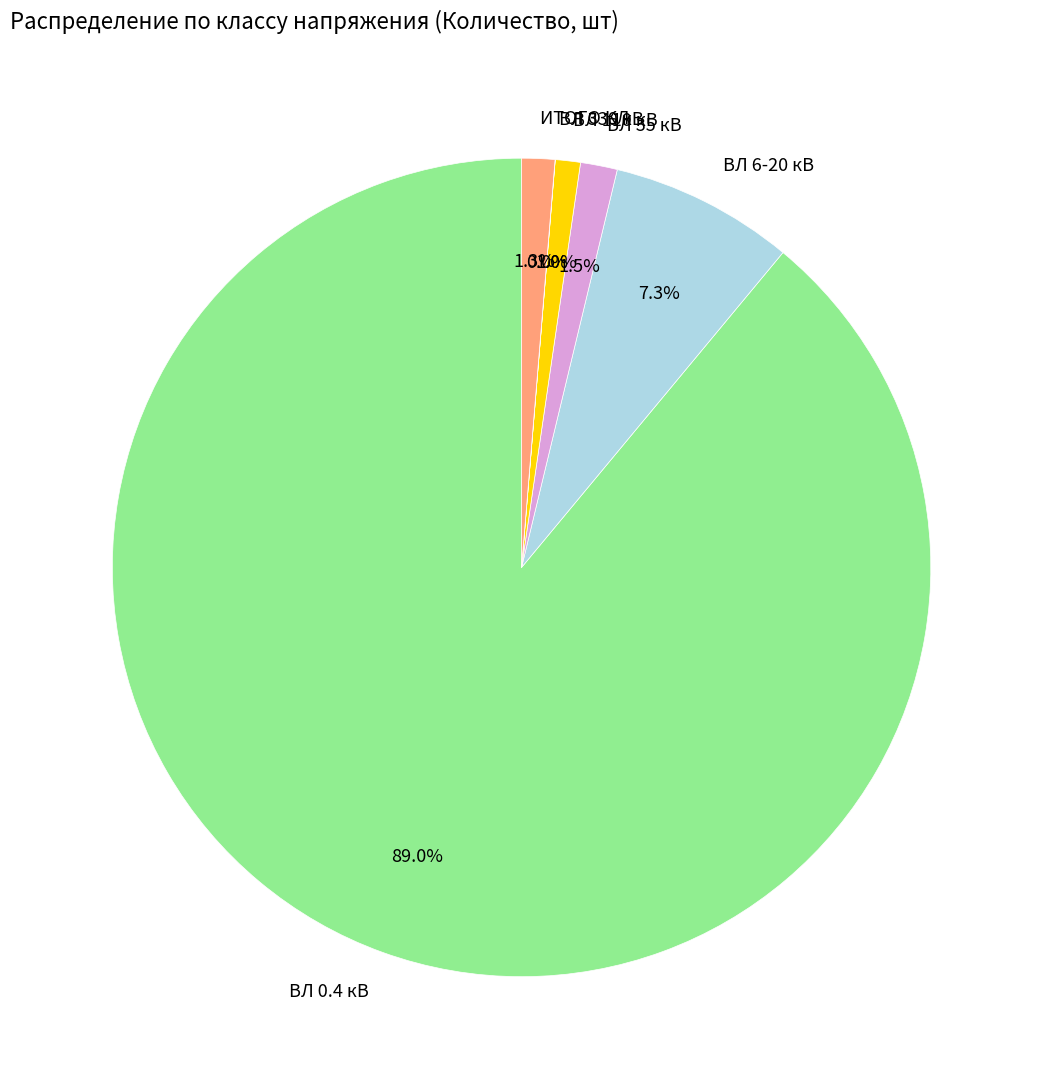

To the nearest percent, what percentage of the pie is ВЛ 6-20 кВ?

7%